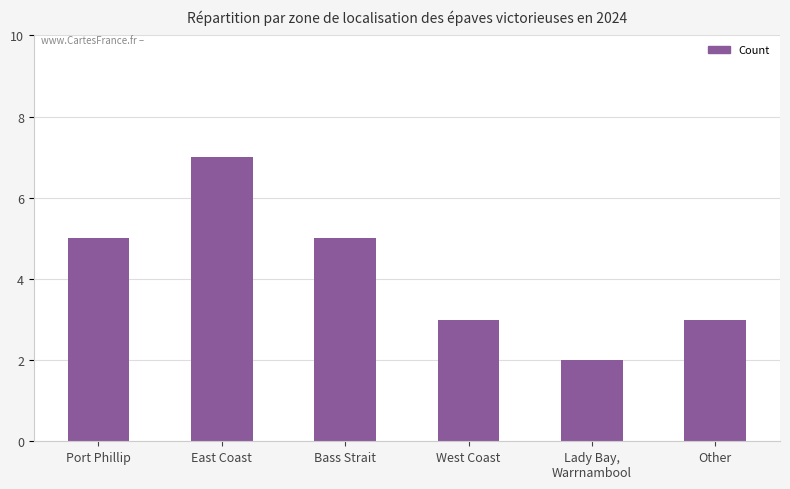

Reading left to right, transcribe all the data shown in this chart.

5	7	5	3	2	3